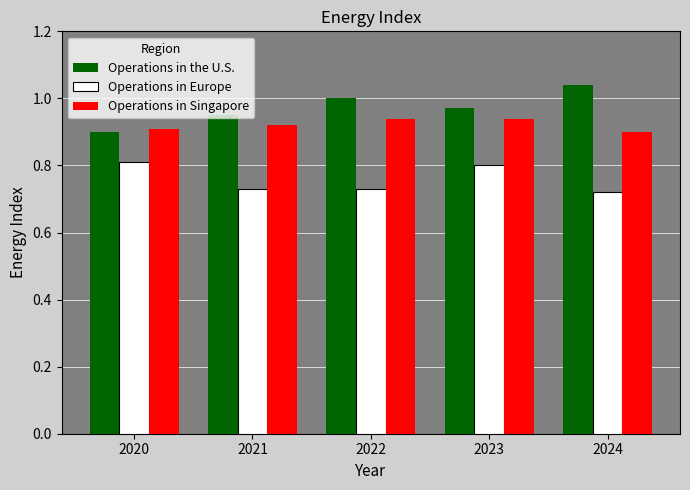

Count the number of data series in this chart.

3